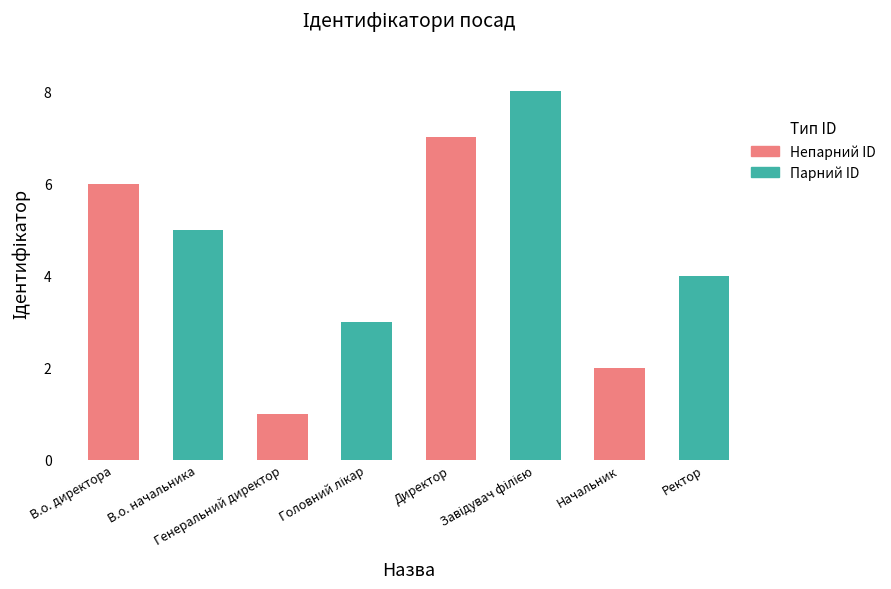

What is the difference between the maximum and second lowest values?

6